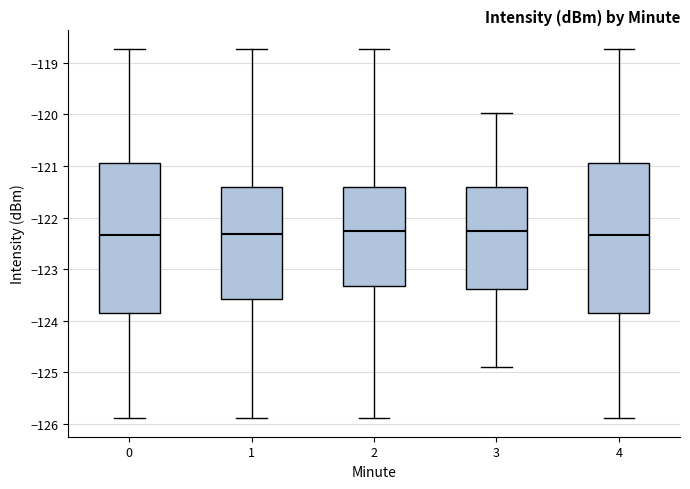

Reading left to right, read every box against the y-axis: the position of its median line, the range the box covers, and the ends of its whiskers. The values are not printed on the chart, so give them approximately, as read against the axis.

0: median -122.3, box -123.9 to -120.9, whiskers -125.9 to -118.7
1: median -122.3, box -123.6 to -121.4, whiskers -125.9 to -118.7
2: median -122.3, box -123.3 to -121.4, whiskers -125.9 to -118.7
3: median -122.3, box -123.4 to -121.4, whiskers -124.9 to -120.0
4: median -122.3, box -123.9 to -120.9, whiskers -125.9 to -118.7